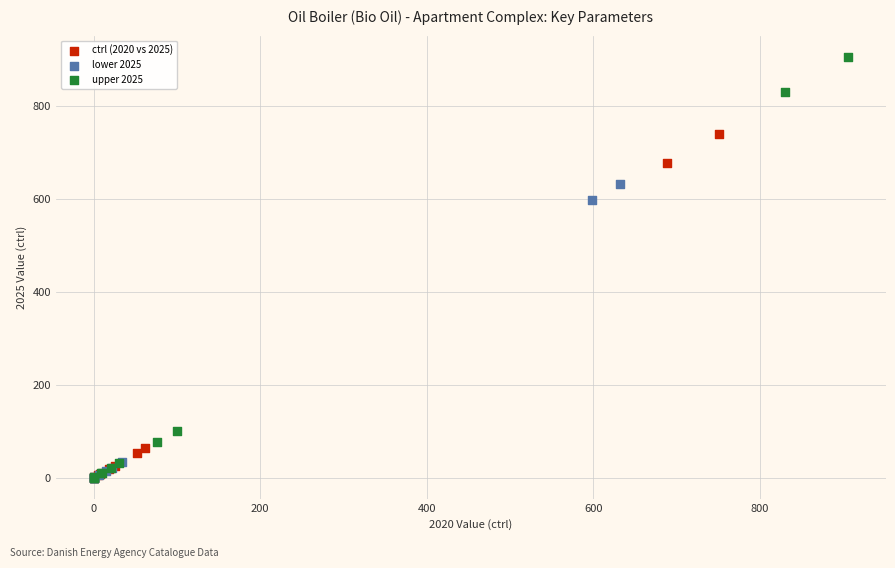

Which series contains the highest Y value?

upper 2025